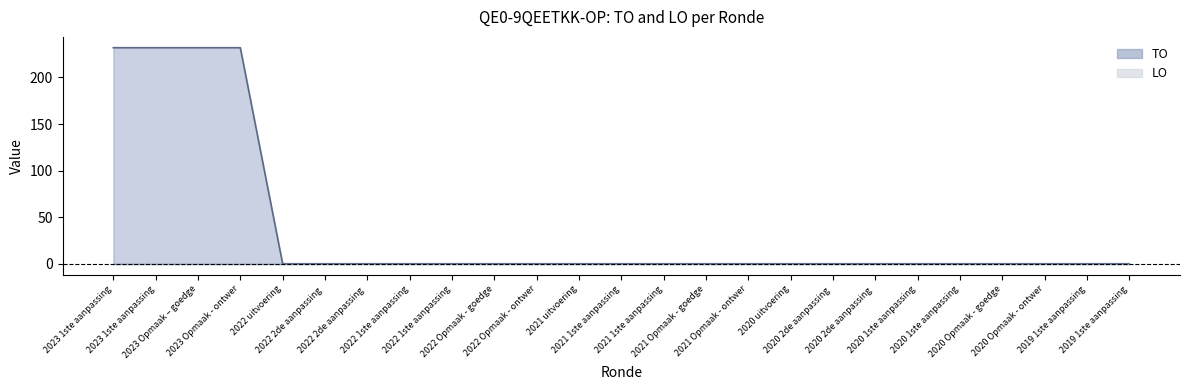

At which category does the chart reach its minimum across all series?

2022 uitvoering